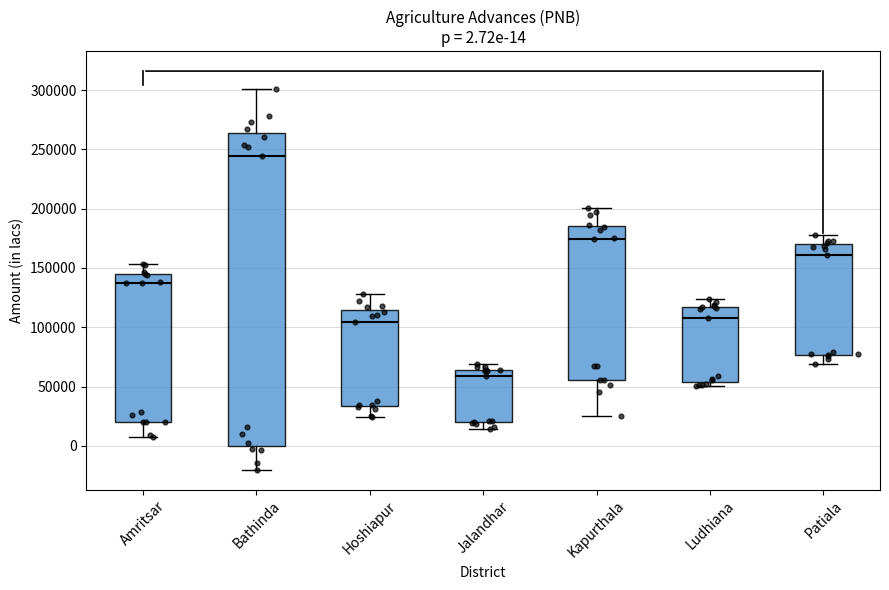

Which box's median line is the highest?

Bathinda